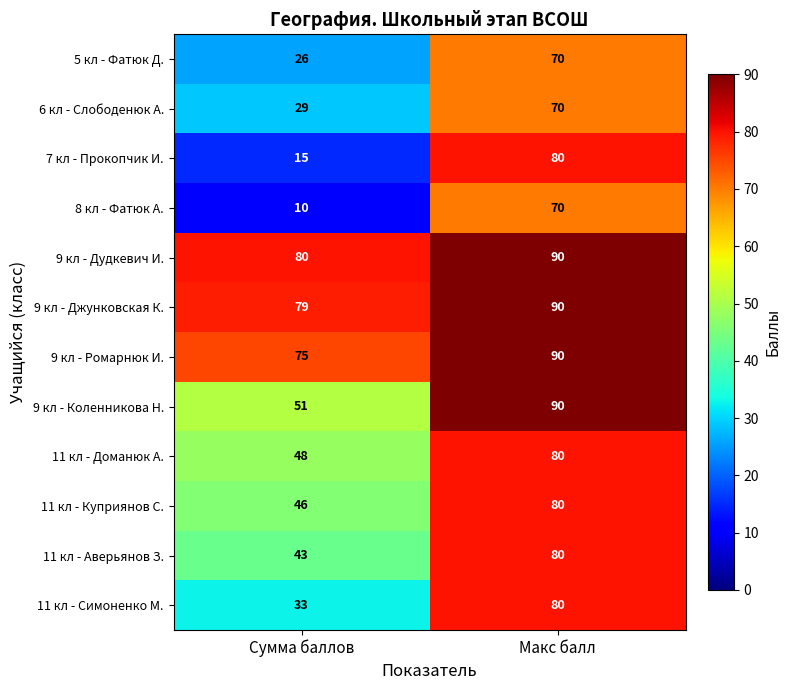

What is the average value of the 8 кл - Фатюк А. series?

40